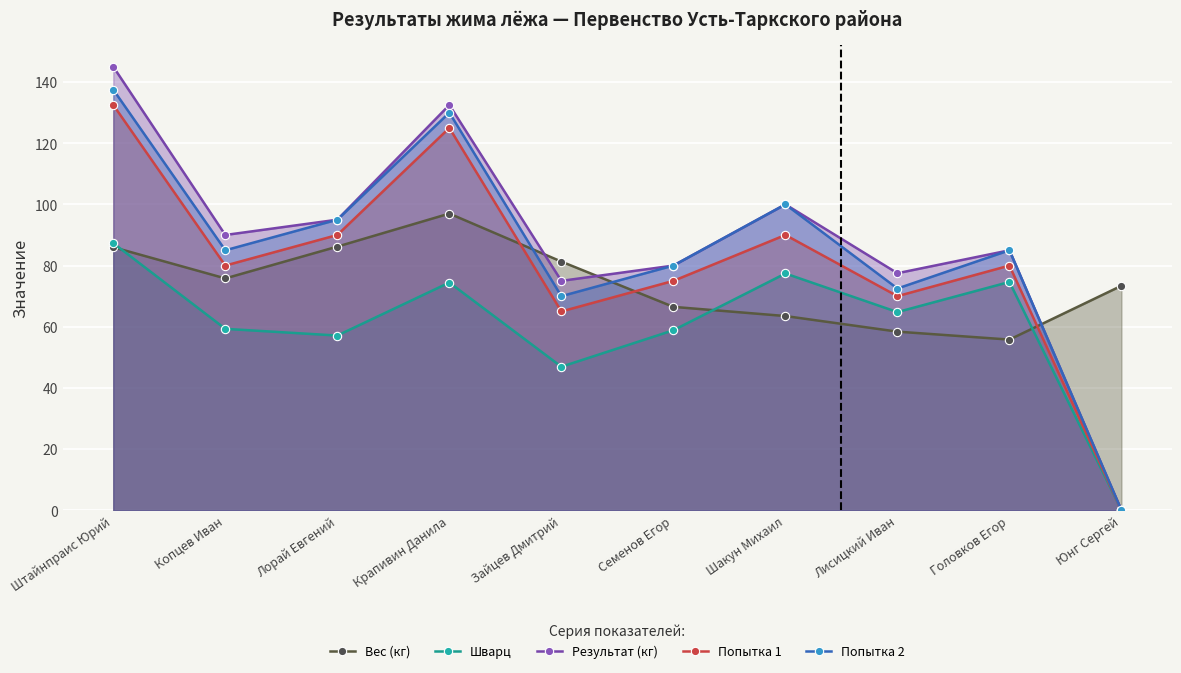

How many values in the Результат (кг) series exceed 90?

4